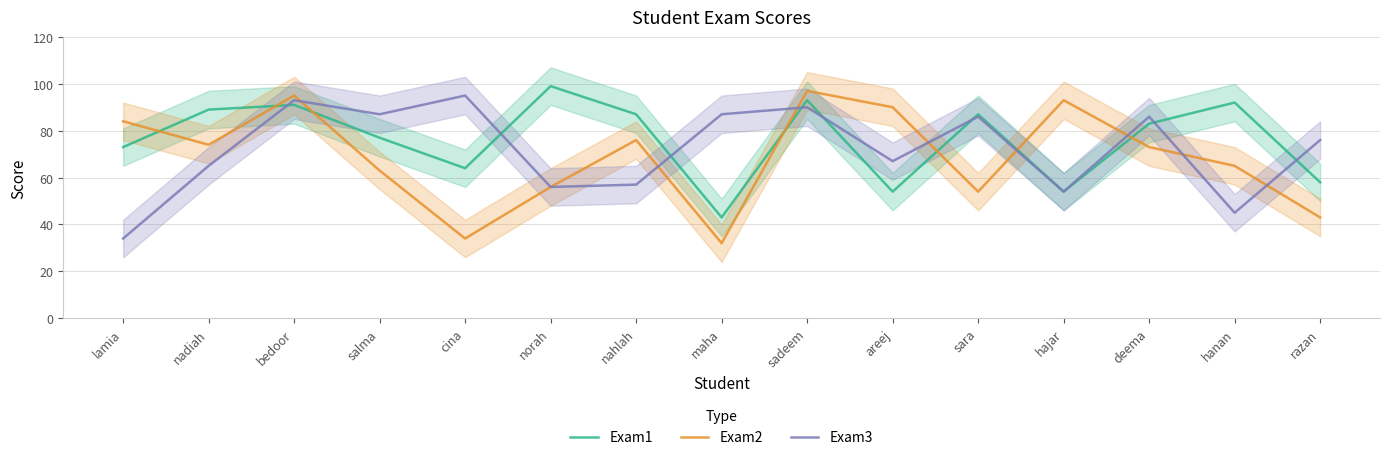

Where is the first local minimum for Exam1?

cina